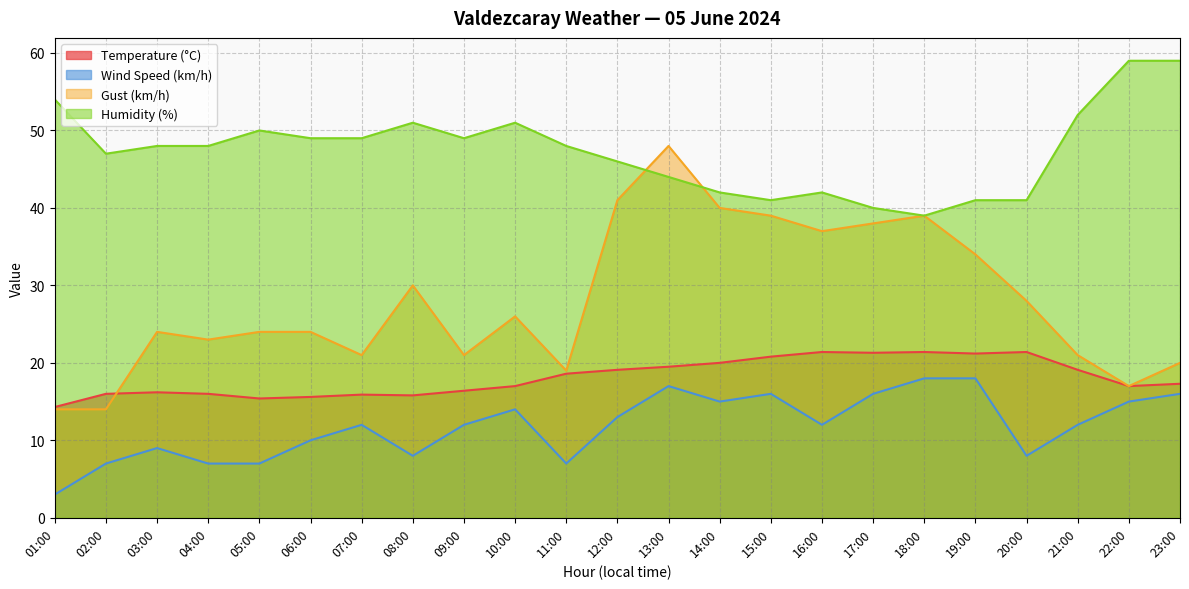

Rank the categories by Temperature (°C) value from lowest to highest.

01:00, 05:00, 06:00, 08:00, 07:00, 02:00, 04:00, 03:00, 09:00, 10:00, 22:00, 23:00, 11:00, 12:00, 21:00, 13:00, 14:00, 15:00, 19:00, 17:00, 16:00, 18:00, 20:00